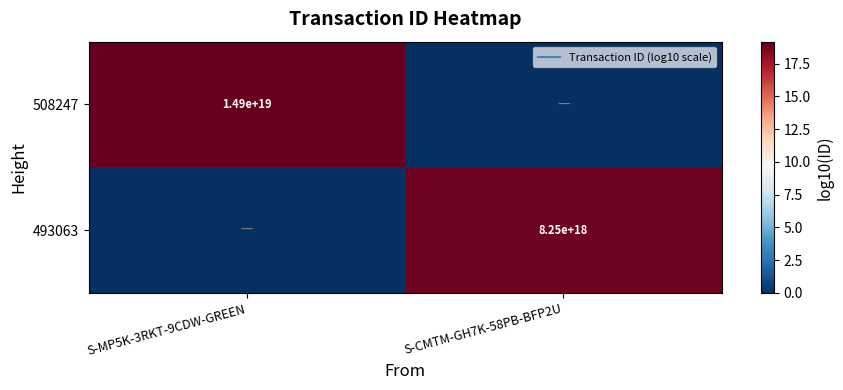

At which label does 493063 first exceed 18?

S-CMTM-GH7K-58PB-BFP2U